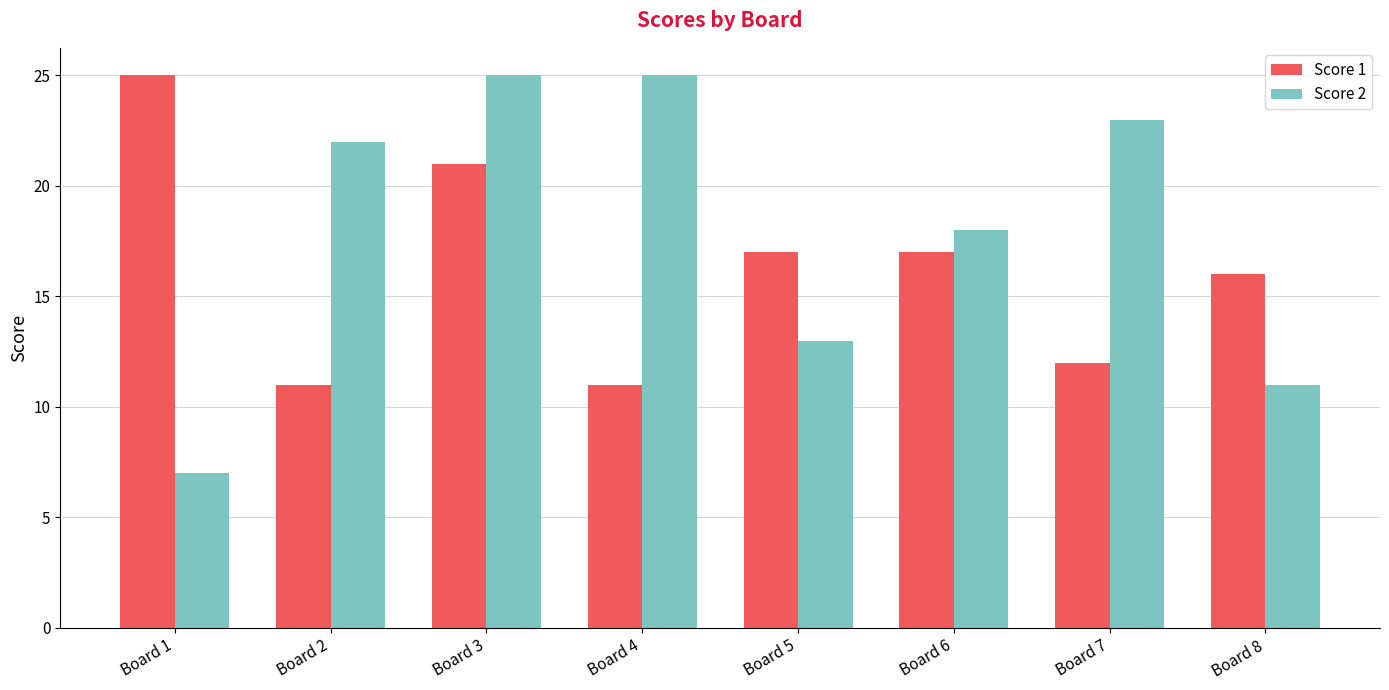

How many data points in Score 1 are less than 17?

4